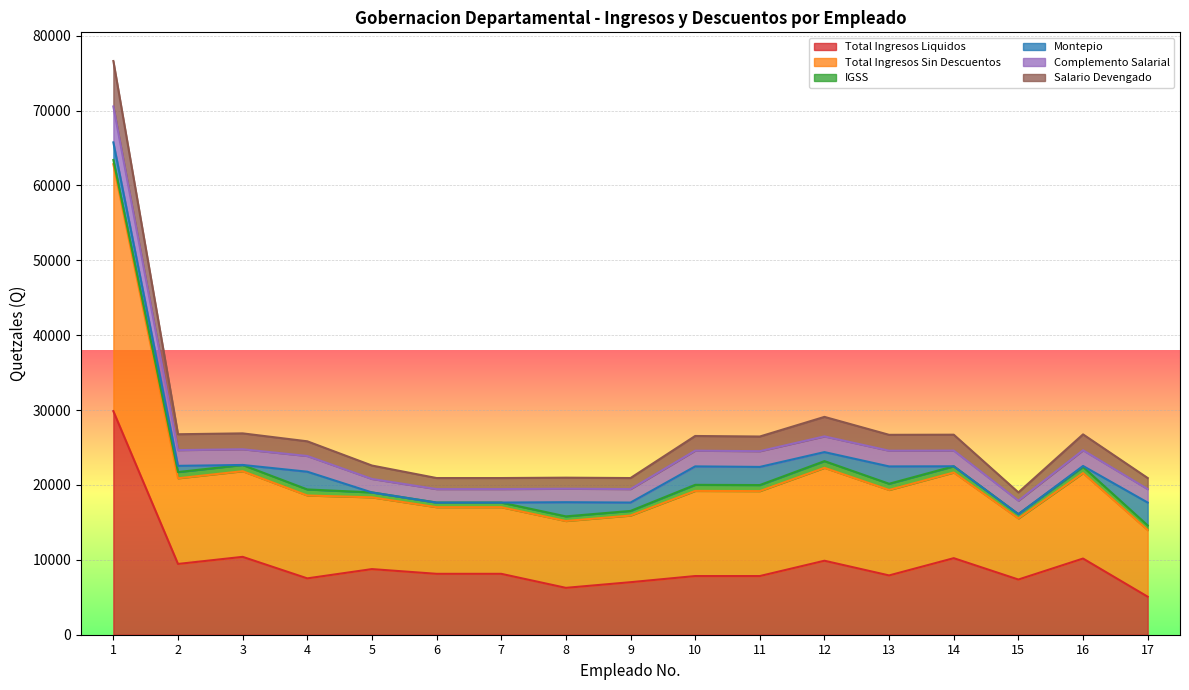

Does the chart display data point markers on the line(s)?

No